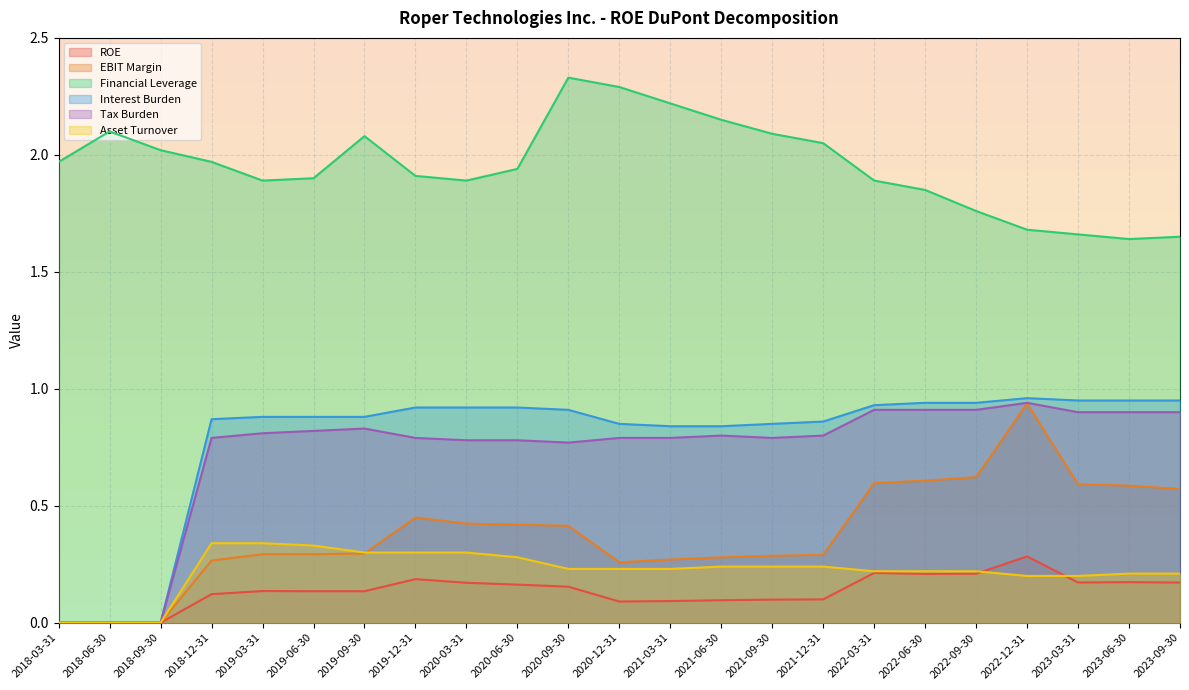

True or false: EBIT Margin has a value of 0.2 at 2021-03-31.

False